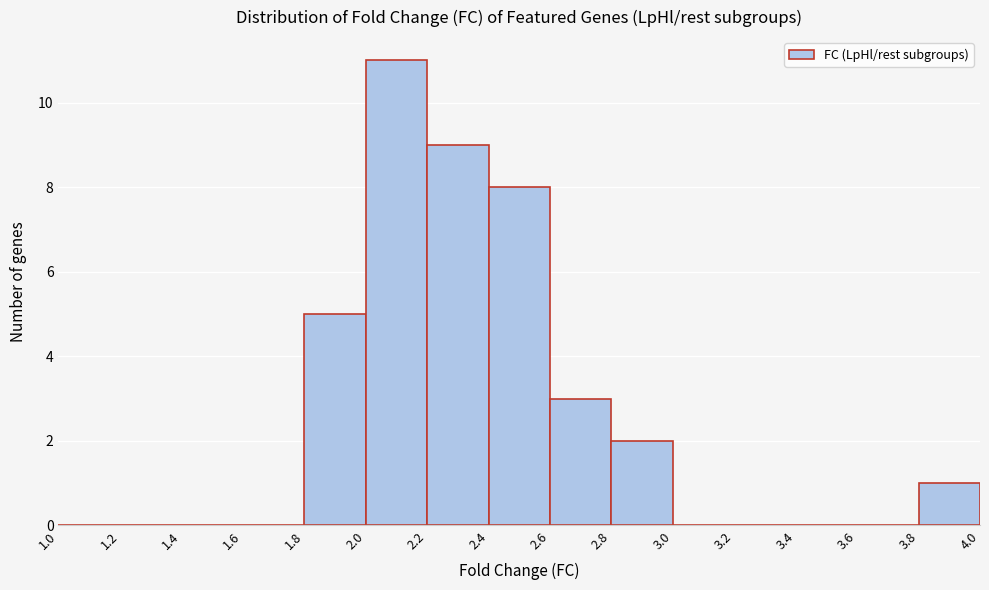

Which range on the x-axis has the tallest bar?

2.0 to 2.2